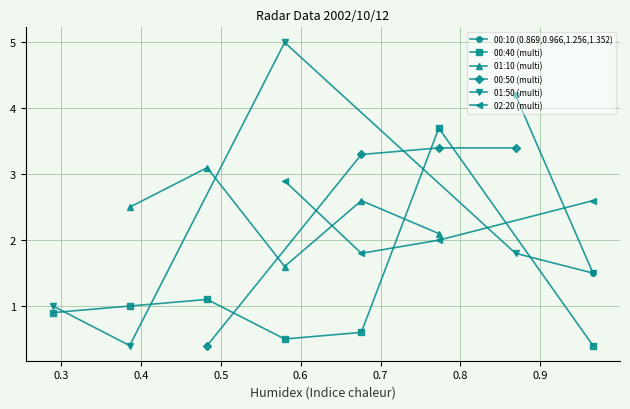

What is the value of the 1.063 point at the 4th from the left?

1.6